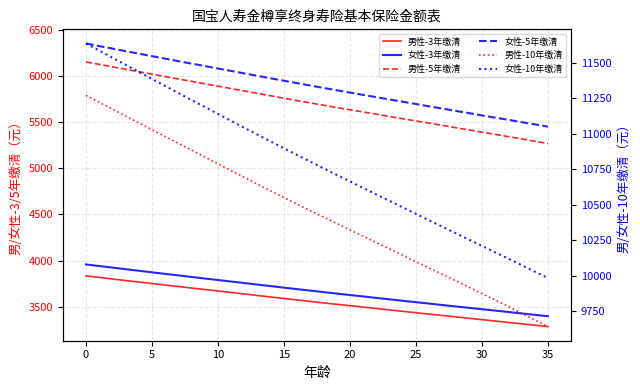

The 女性-3年缴清 series shows 3520 at 27. True or false?

True